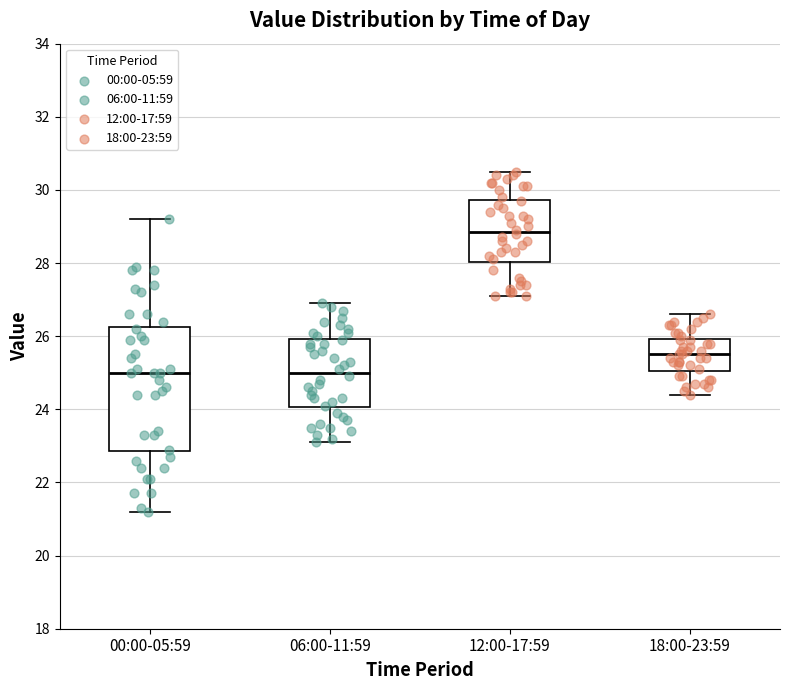

Reading left to right, transcribe this box plot: for each box, give where its median line is, the range the box spans, and where its two whiskers end, as read against the y-axis. The values are not printed on the chart, so give them approximately, as read against the axis.

00:00-05:59: median 25.0, box 22.8 to 26.2, whiskers 21.2 to 29.2
06:00-11:59: median 25.0, box 24.0 to 26.0, whiskers 23.2 to 27.0
12:00-17:59: median 28.8, box 28.0 to 29.8, whiskers 27.2 to 30.6
18:00-23:59: median 25.6, box 25.0 to 26.0, whiskers 24.4 to 26.6